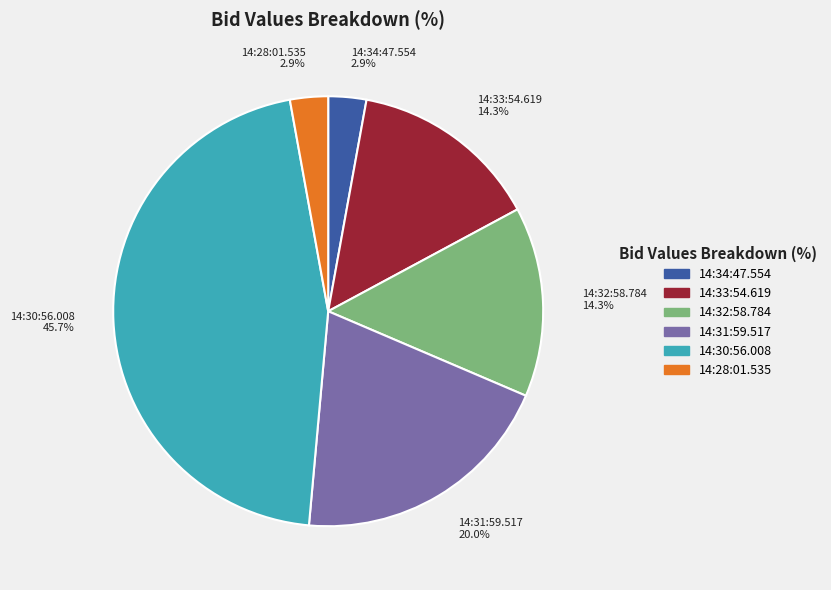

Do 14:28:01.535 and 14:31:59.517 together represent more than half of the pie?

No